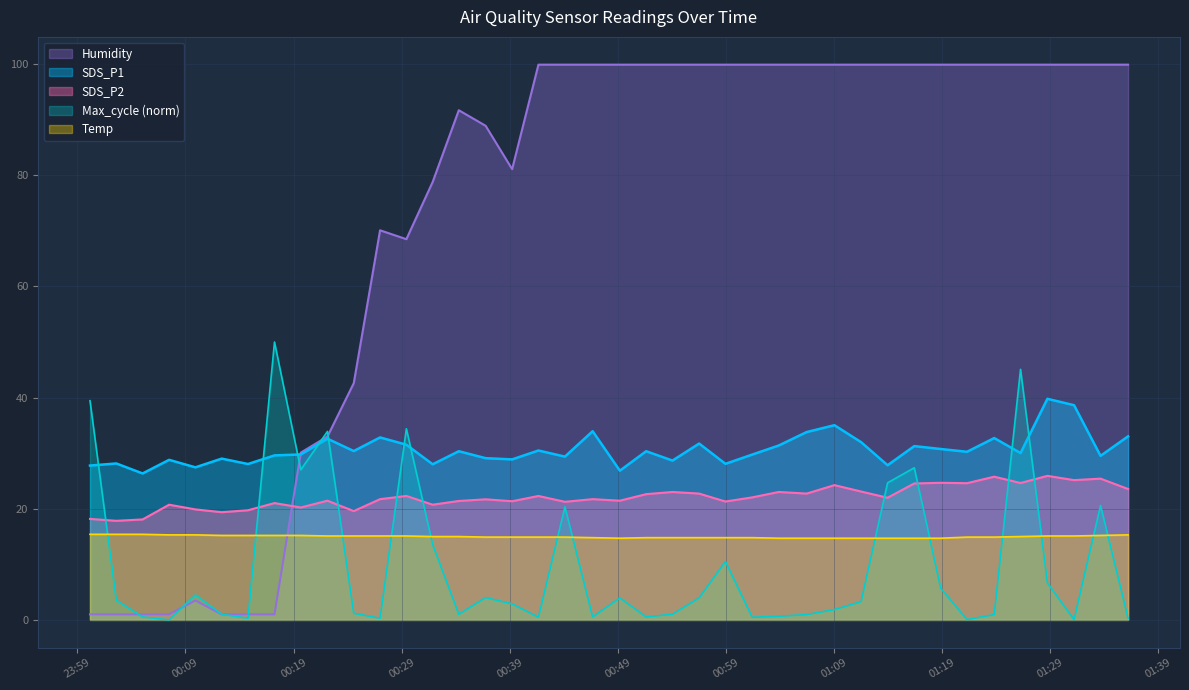

Between 2023/06/17 00:39:13 and 2023/06/17 01:26:15, which is larger?

2023/06/17 01:26:15